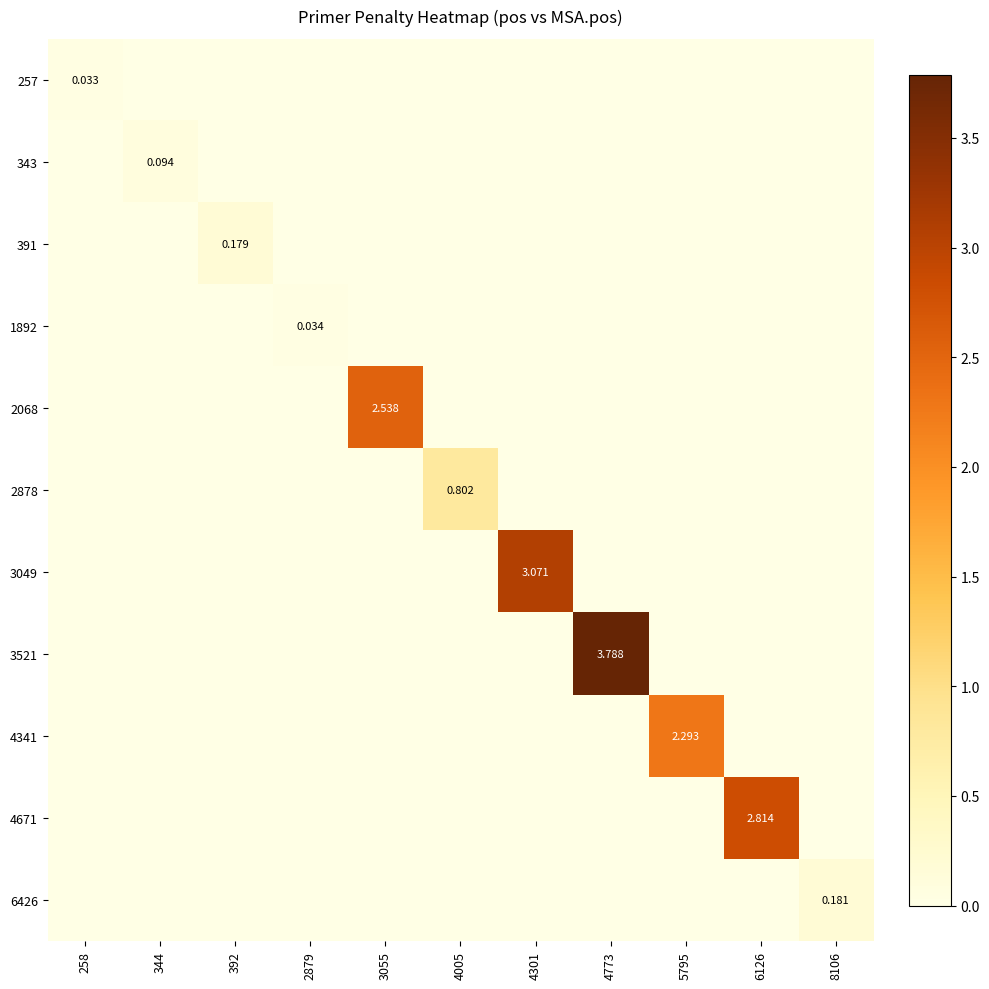

Which category has the highest value across all series?

4773